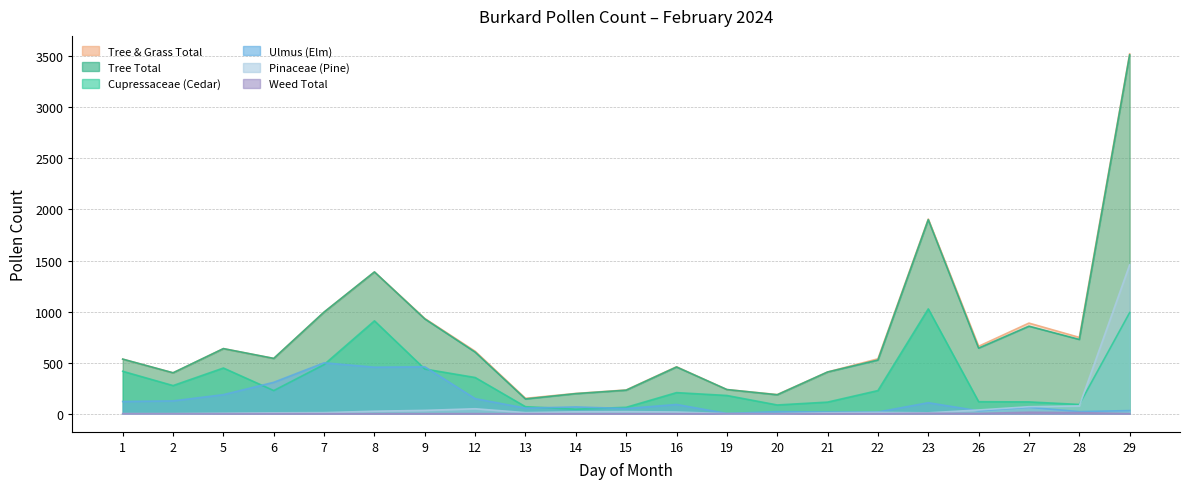

Between 14 and 28, which series saw the biggest shift?

Tree & Grass Total